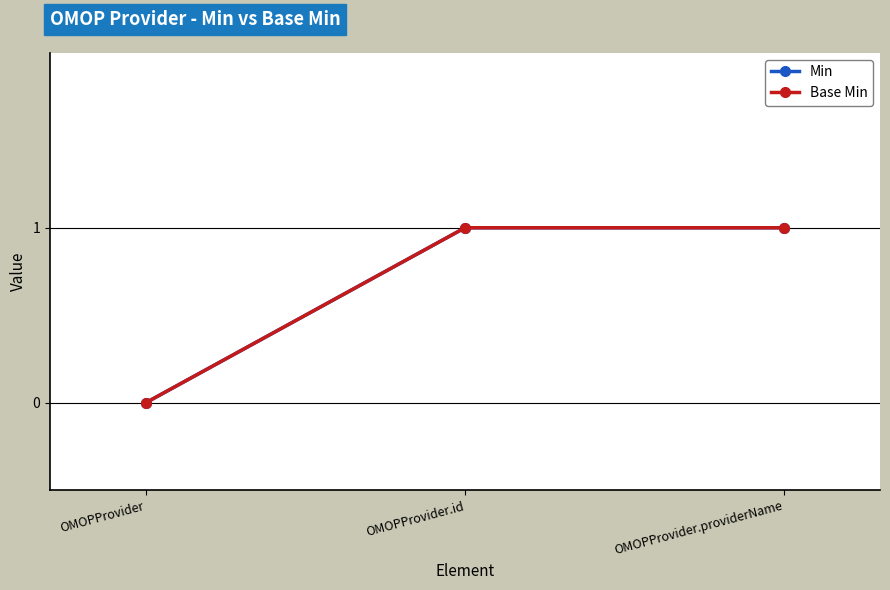

Which series has the widest spread of values?

Min